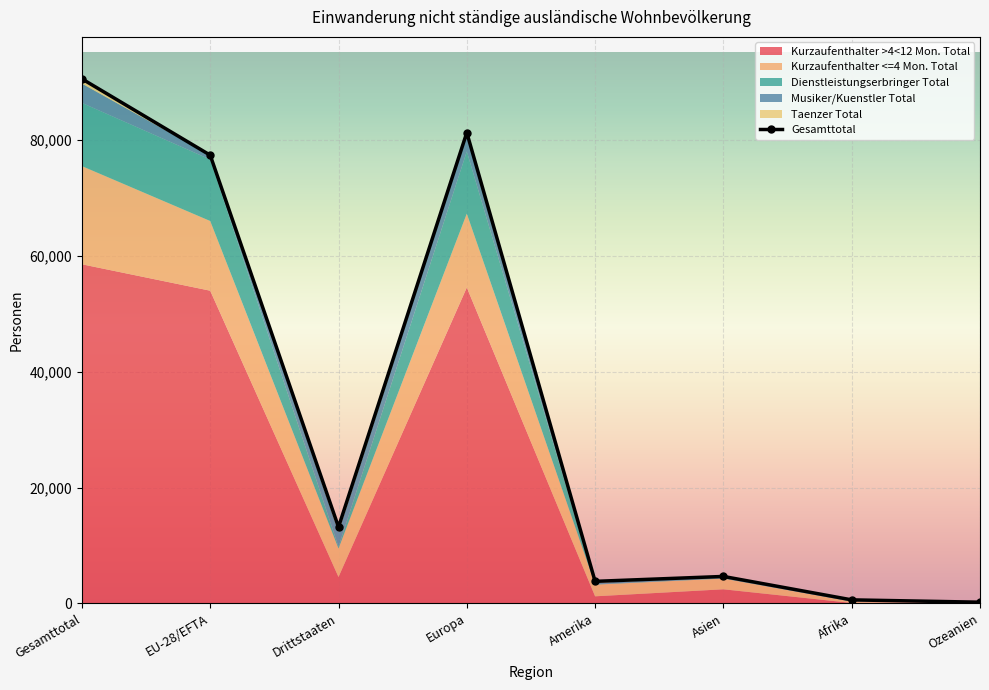

At which label does Kurzaufenthalter <=4 Mon. Total first exceed 4917?

Gesamttotal